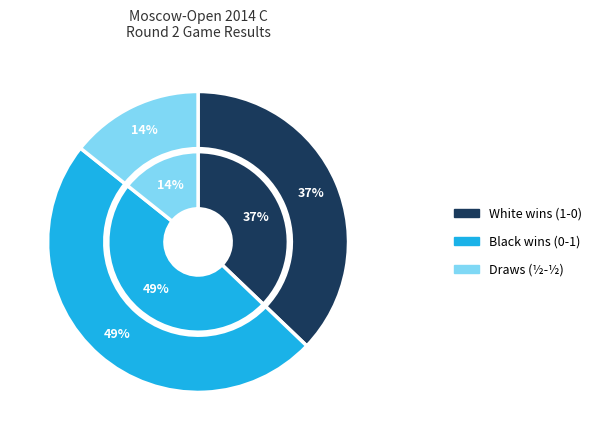

Between 1 - 0 and ½ - ½, which is larger?

1 - 0